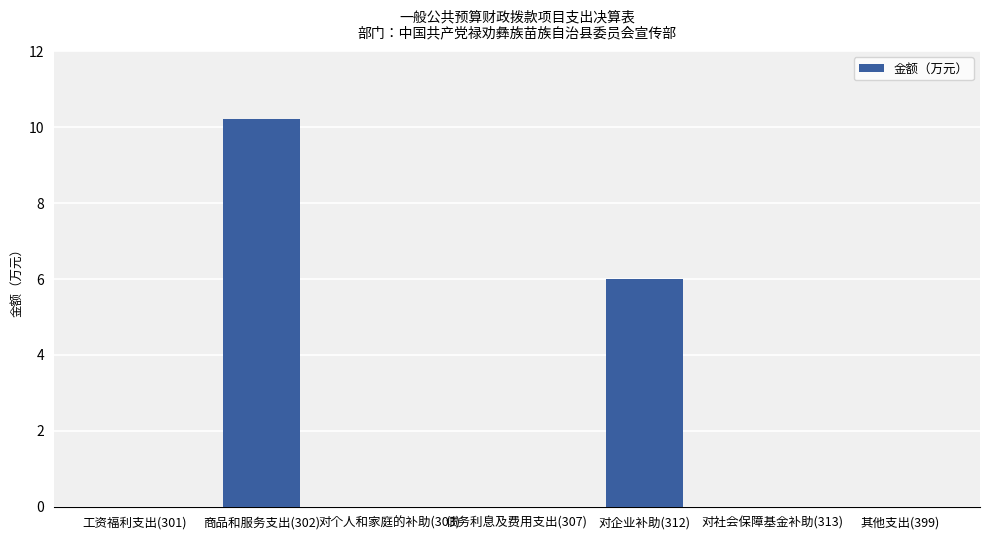

Is it true that the value at 工资福利支出(301) is 0.0?

True